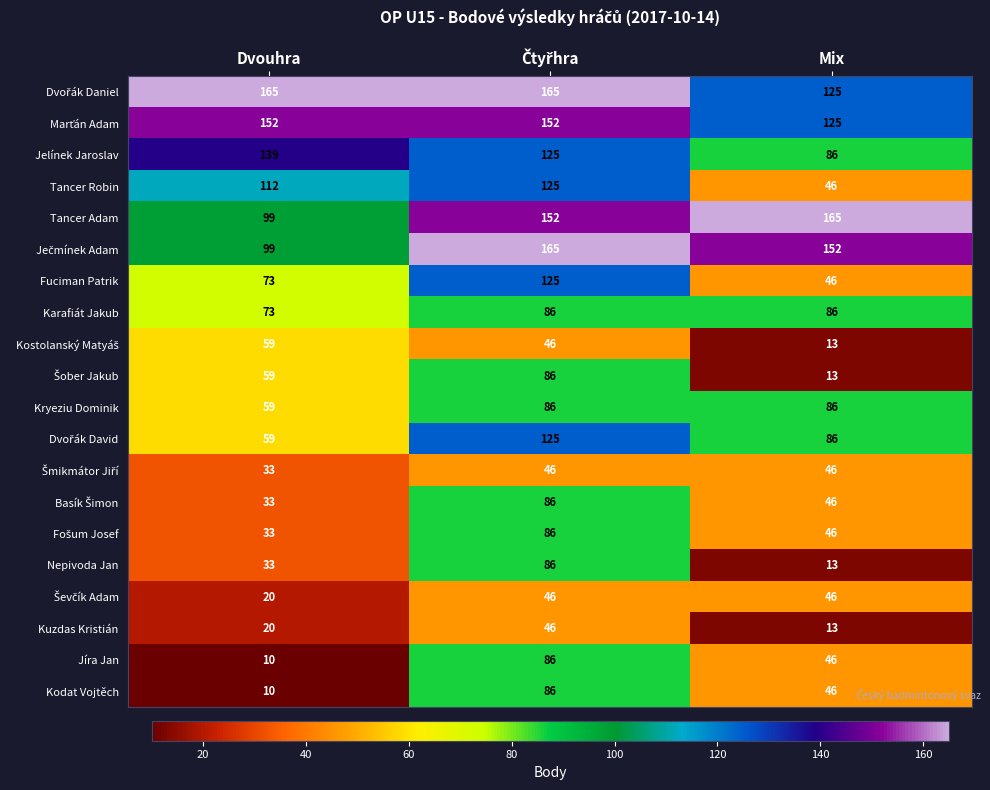

The Fuciman Patrik series shows 46 at Mix. True or false?

True